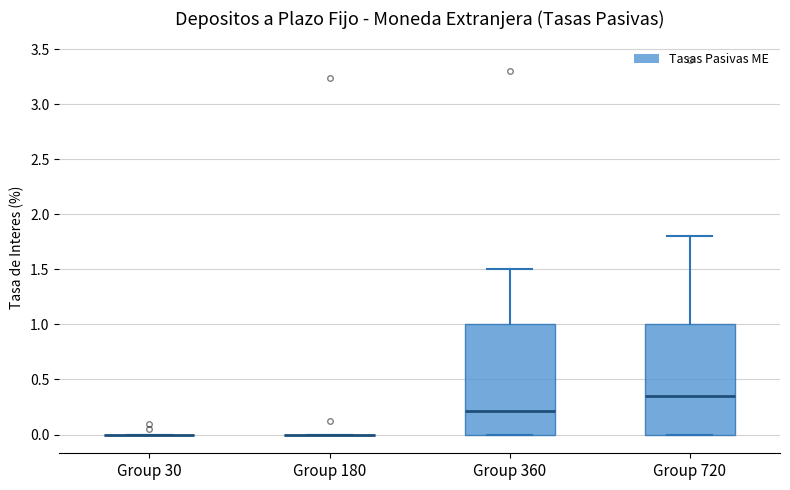

Reading left to right, transcribe this box plot: for each box, give where its median line is, the range the box spans, and where its two whiskers end, as read against the y-axis. The values are not printed on the chart, so give them approximately, as read against the axis.

Group 30: box collapsed to a line at 0.00, whiskers 0.00 to 0.00
Group 180: box collapsed to a line at 0.00, whiskers 0.00 to 0.00
Group 360: median 0.20, box 0.00 to 1.00, whiskers 0.00 to 1.50
Group 720: median 0.35, box 0.00 to 1.00, whiskers 0.00 to 1.80